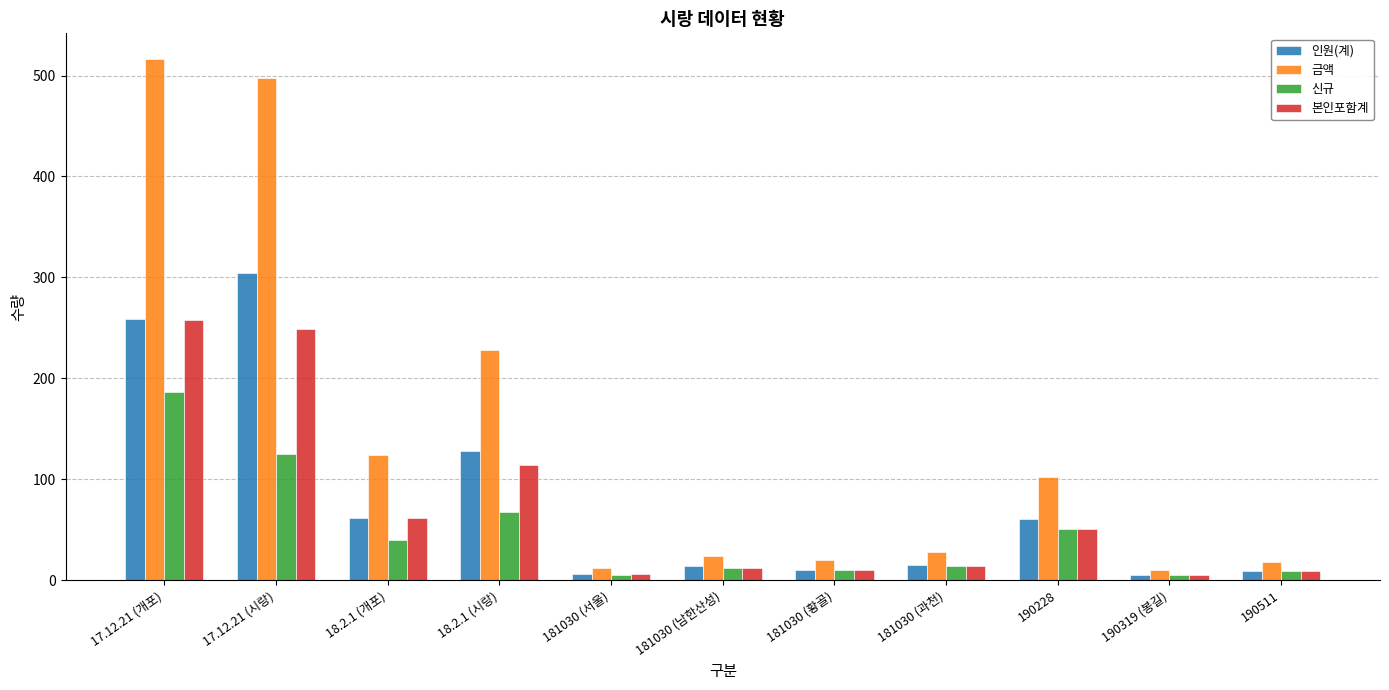

At which category is the sum across all series the highest?

17.12.21 (개포)